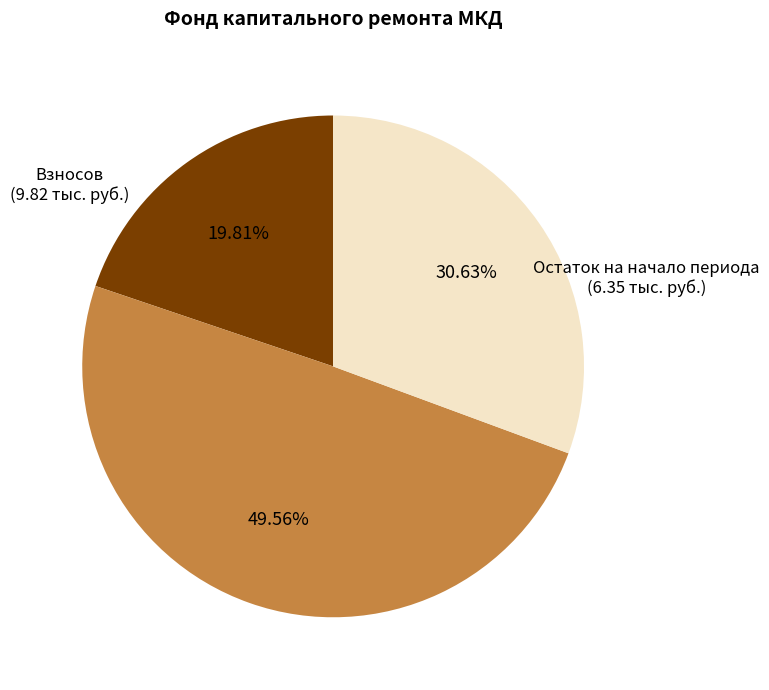

Count the number of slices in the pie.

3